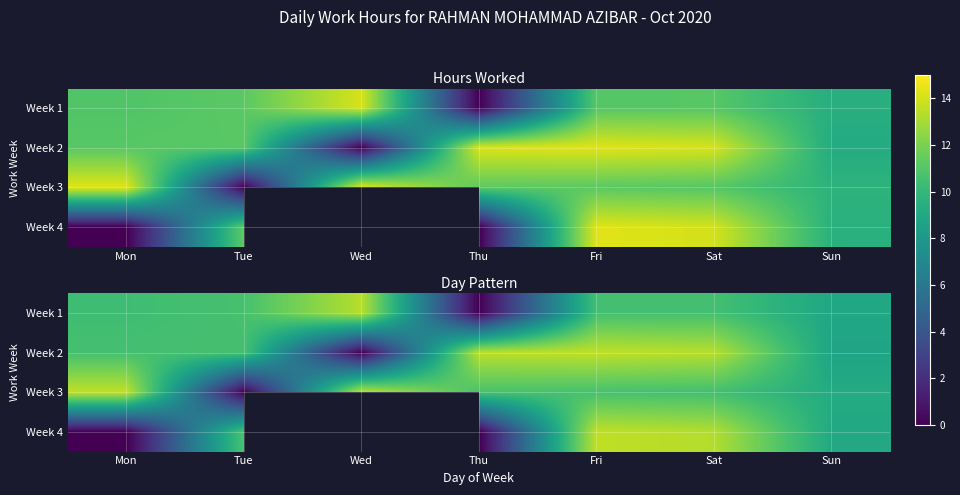

At which label does Week 2 first exceed 10?

Mon